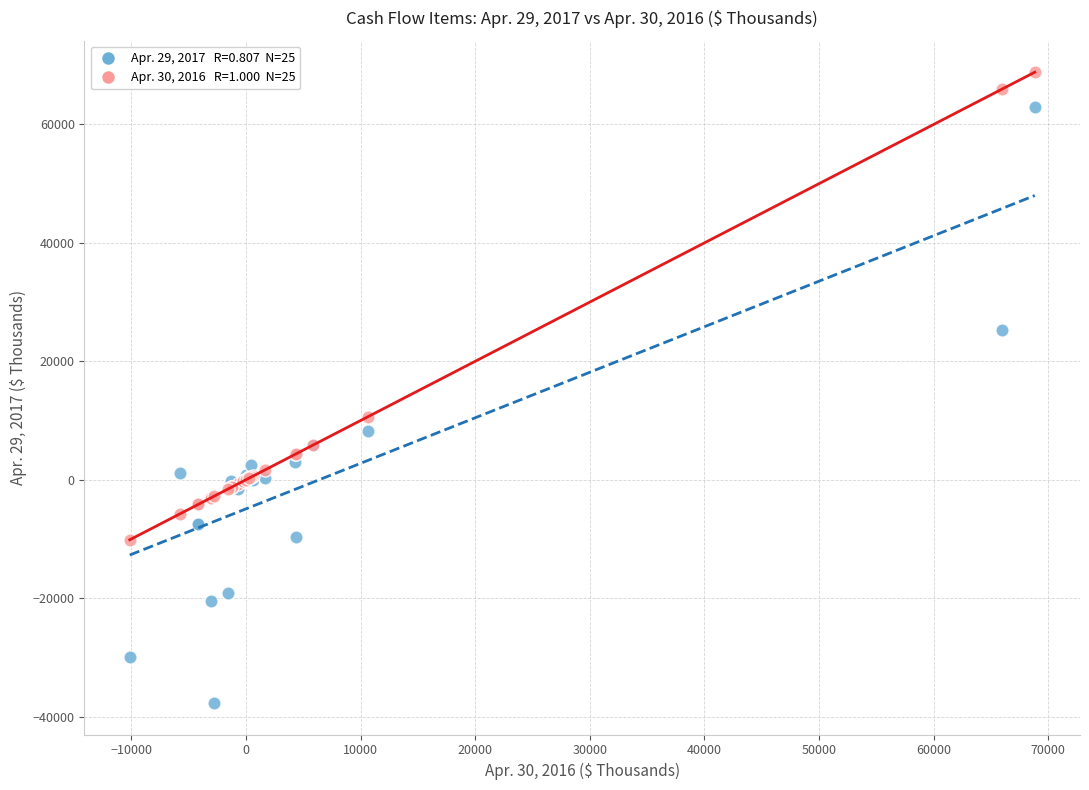

Across all series, what Y value is closest to 15565?

10661